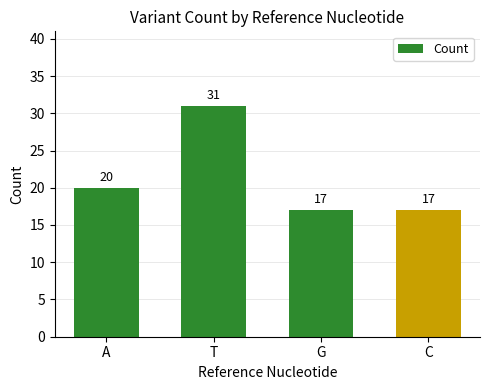

How many categories are shown in the chart?

4